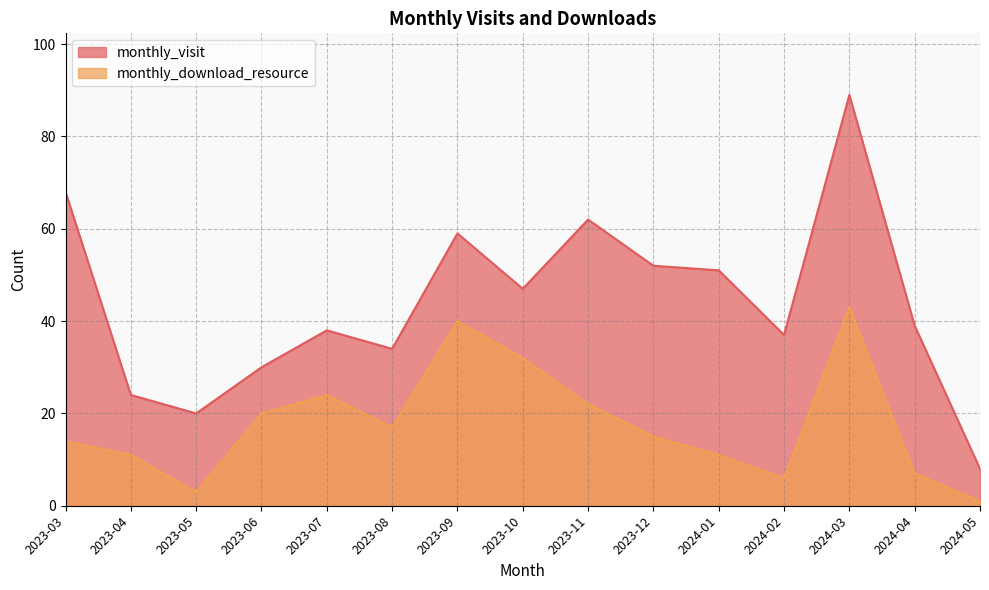

Rank the series by their average value, from highest to lowest.

monthly_visit, monthly_download_resource